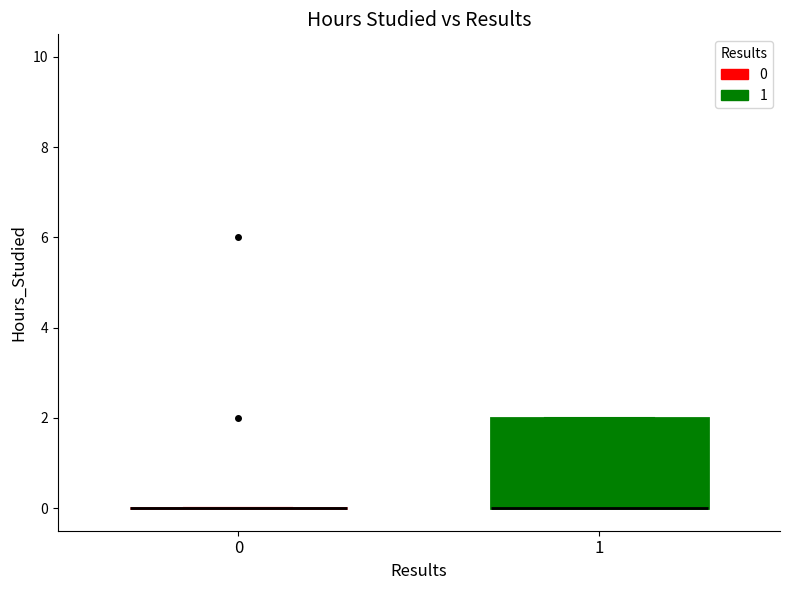

Reading left to right, transcribe this box plot: for each box, give where its median line is, the range the box spans, and where its two whiskers end, as read against the y-axis. The values are not printed on the chart, so give them approximately, as read against the axis.

0: box collapsed to a line at 0, whiskers 0 to 0
1: median 0 (drawn on the box's lower edge), box 0 to 2, whiskers 0 to 2